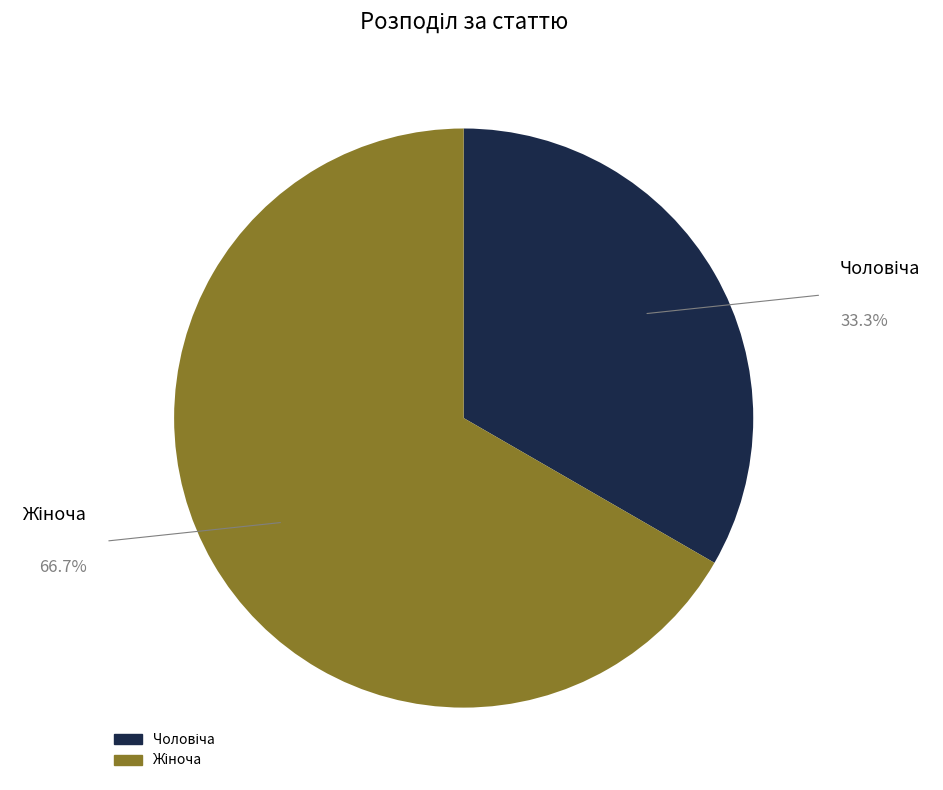

Does any single category account for the majority?

Yes